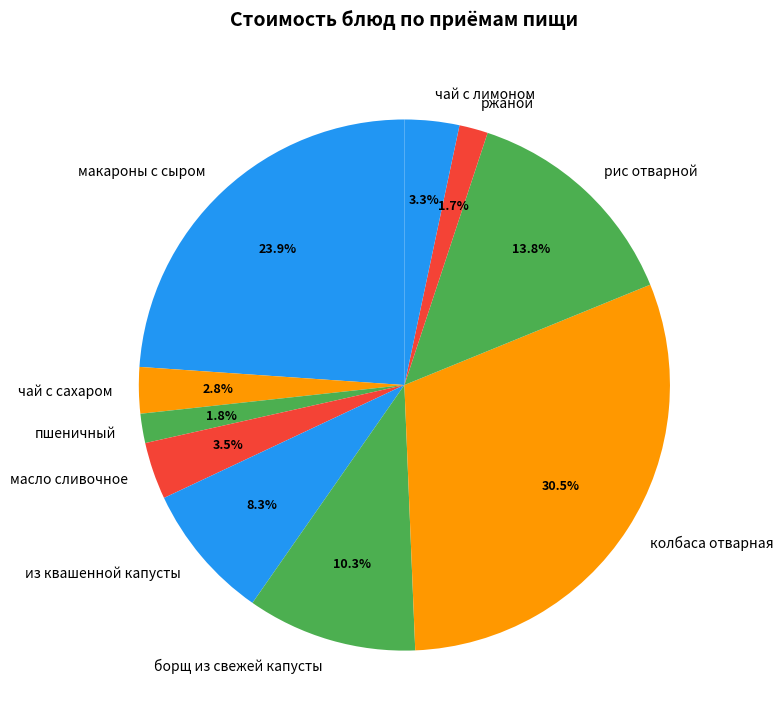

Does any single category account for the majority?

No